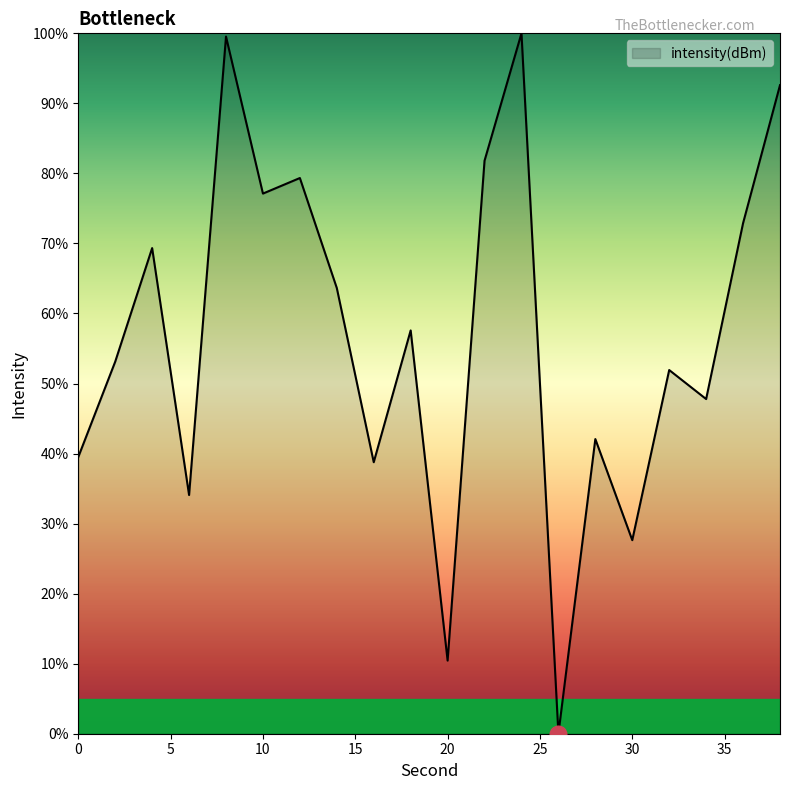

What is the difference between the maximum and minimum values?

100.0